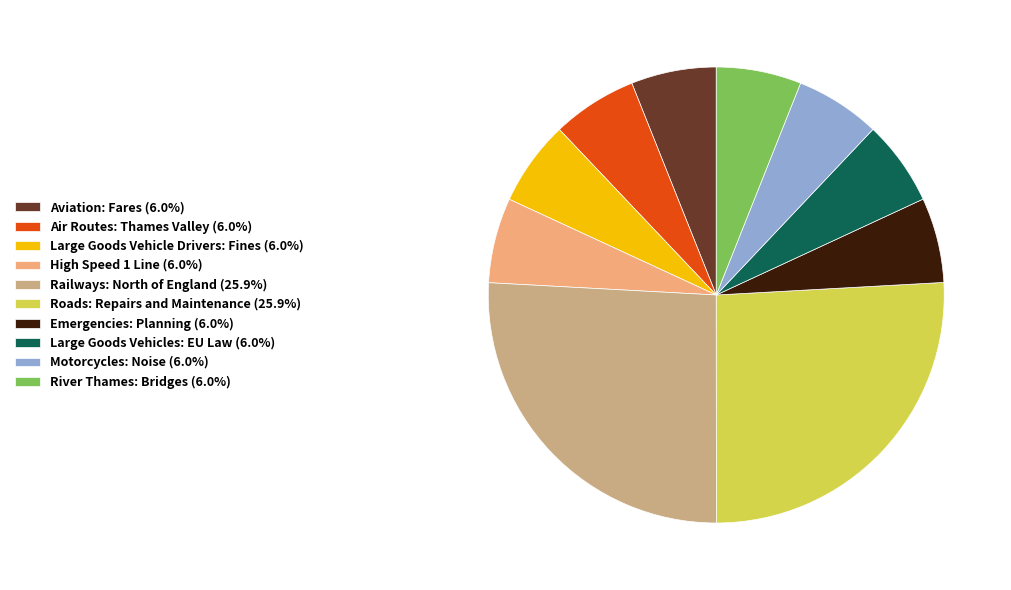

Does River Thames: Bridges account for over 50% of the chart?

No